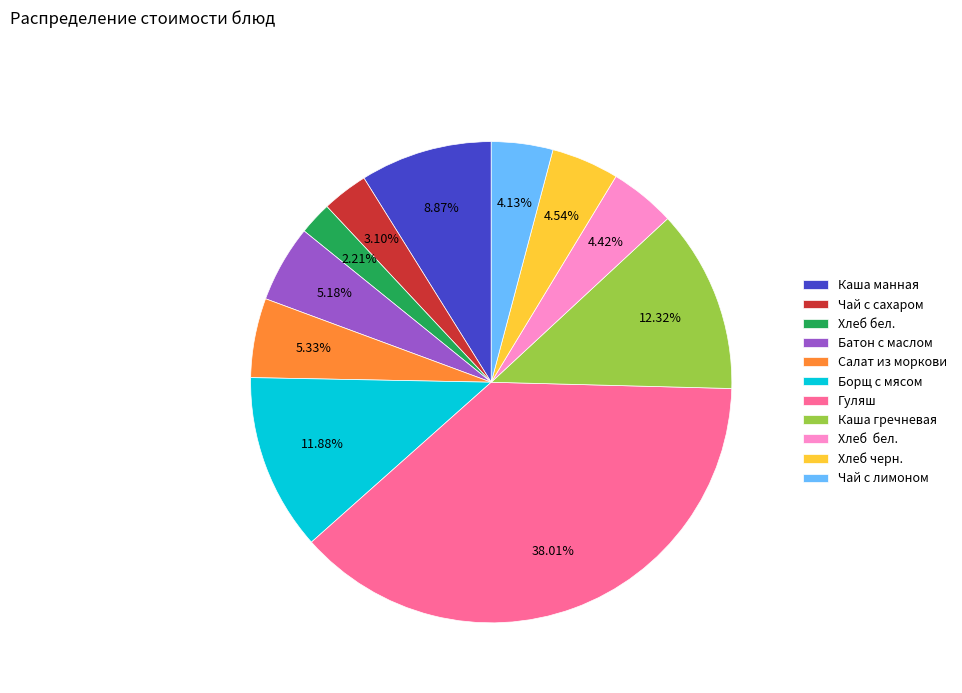

Is there any slice that represents more than half of the pie?

No